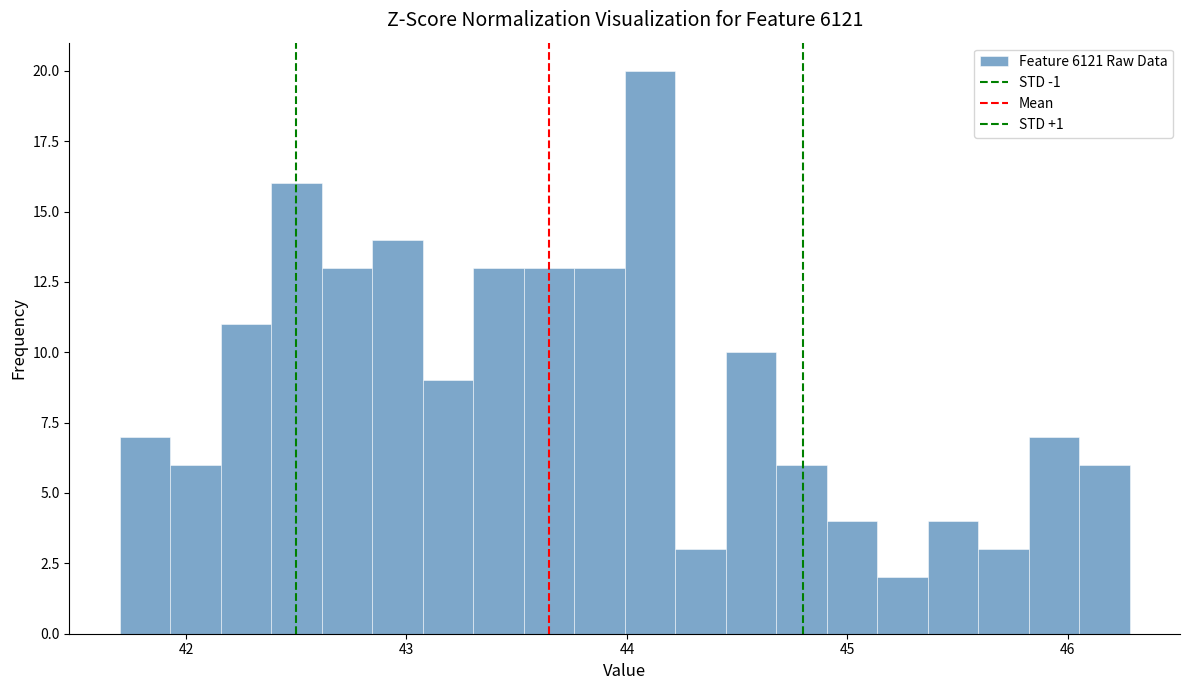

Around what value on the x-axis is the tallest bar? Give the approximate position of its centre, as read against the axis.

44.1